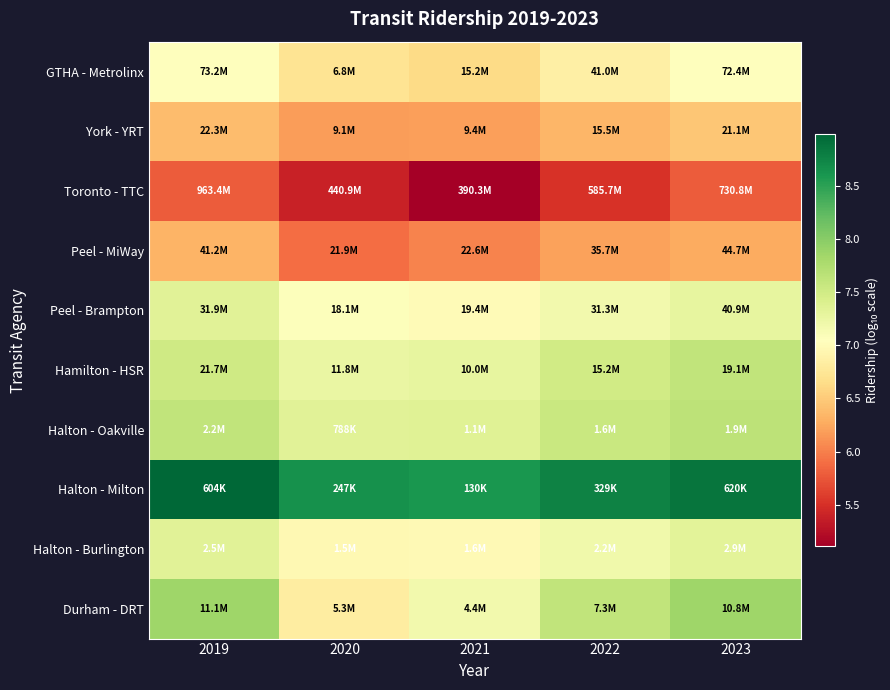

What is the difference between the highest and lowest values at 2023?

3.1